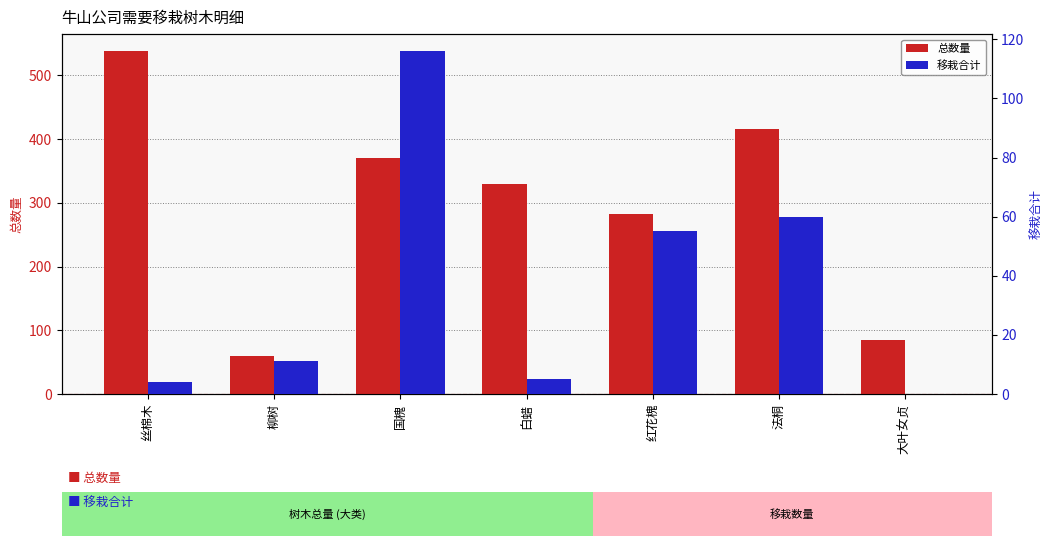

What position from the left is 大叶女贞?

7